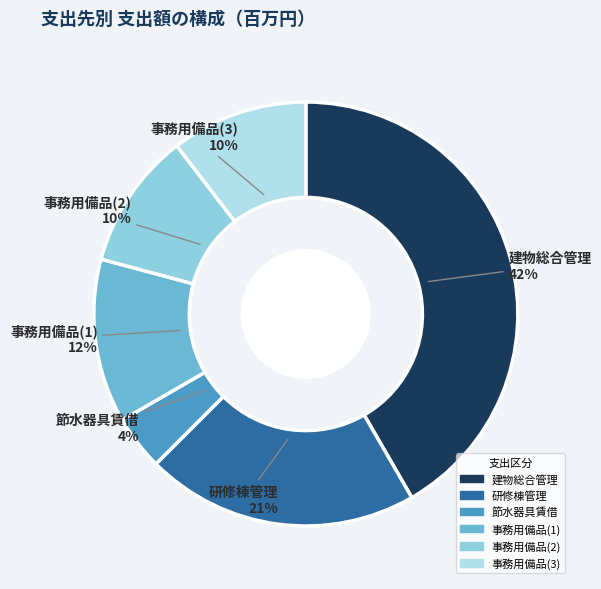

Is it true that 節水器具賃借 is 4% of the pie?

True